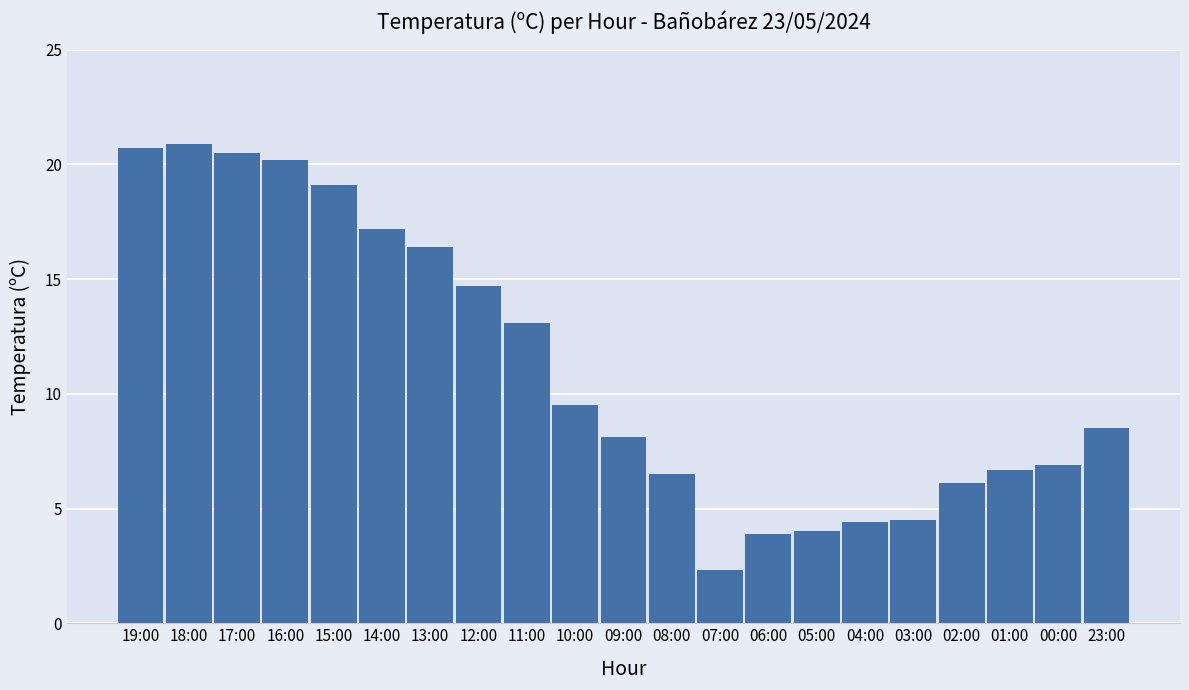

Which has a higher value, 15:00 or 09:00?

15:00